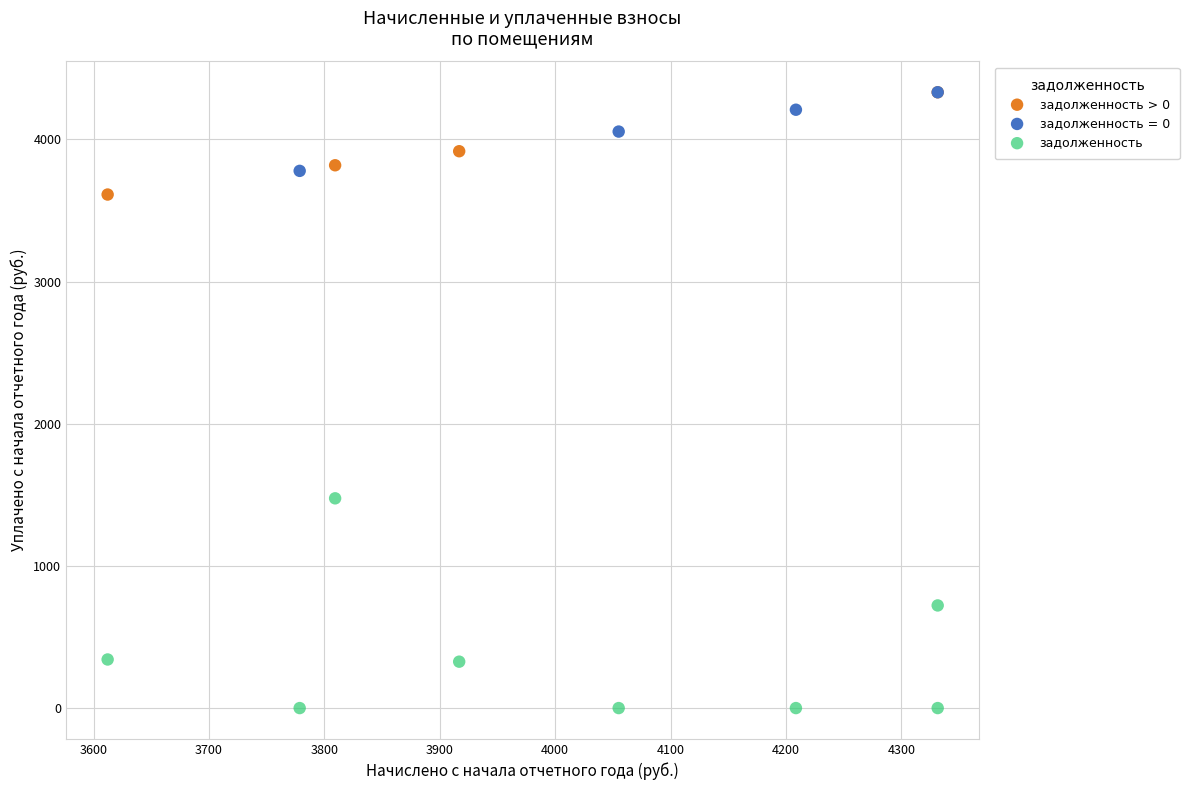

Which series reaches the minimum Y coordinate?

задолженность